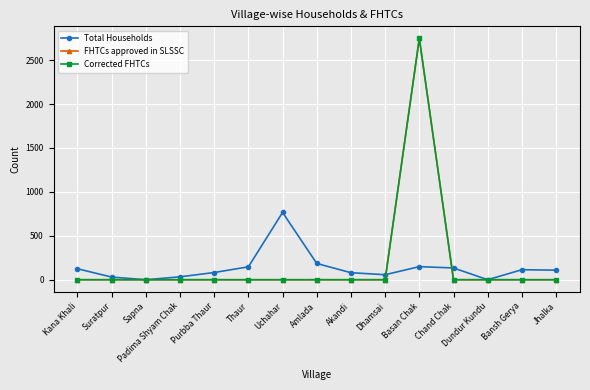

At which label does Total Households reach its peak?

Uchahar